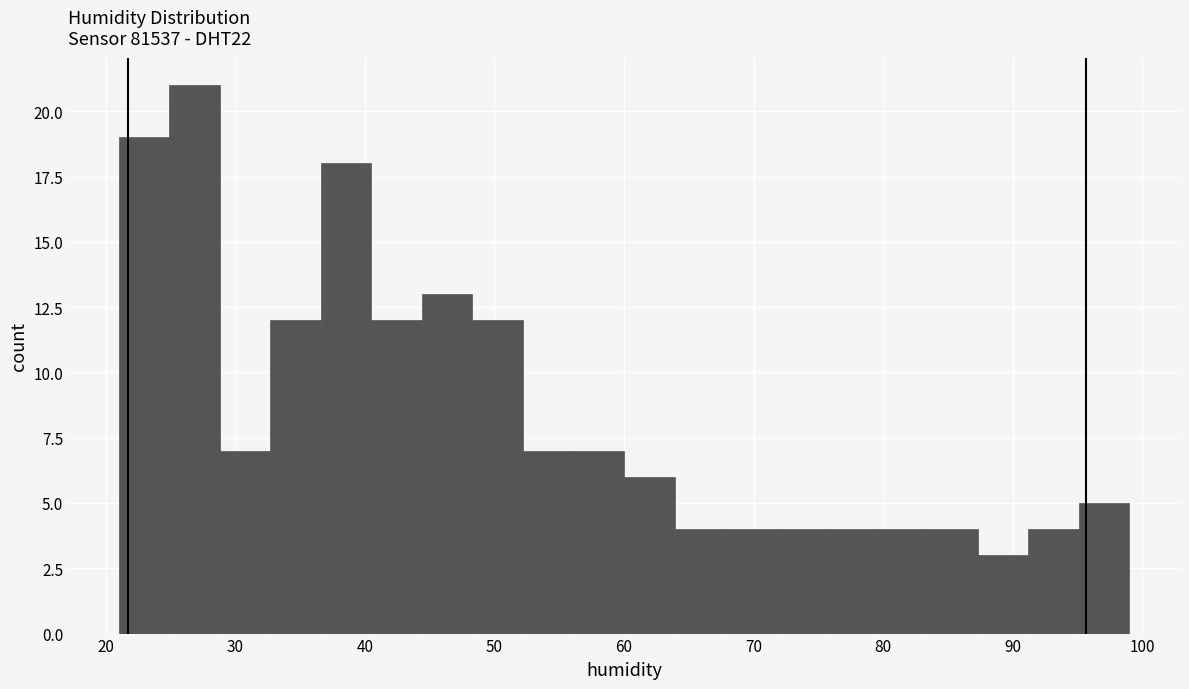

Around what value on the x-axis is the tallest bar? Give the approximate position of its centre, as read against the axis.

27